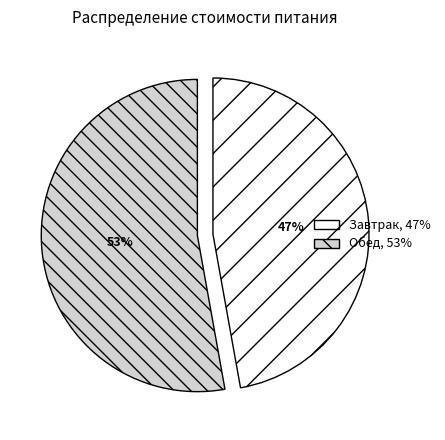

Combined, do Завтрак and Обед account for over 50%?

Yes